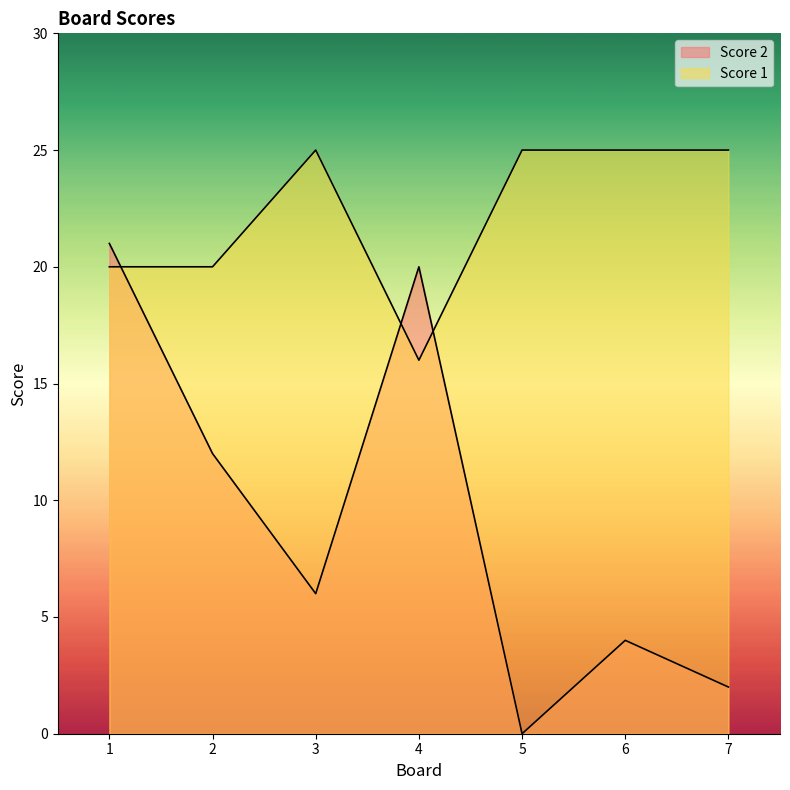

What is the average value of the Score 2 series?

9